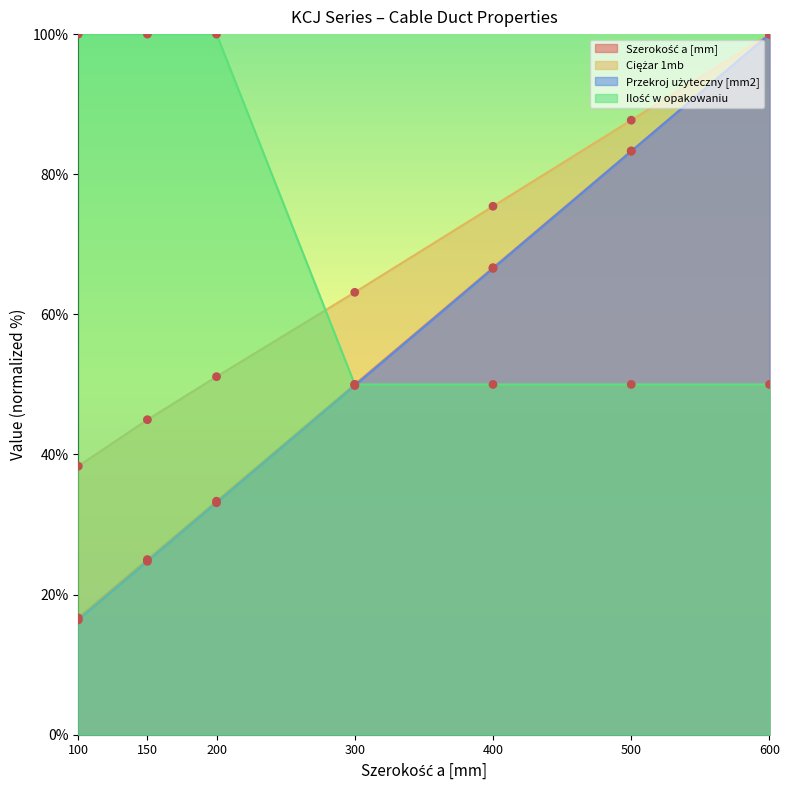

What is the total value across all series at 200?

217.5